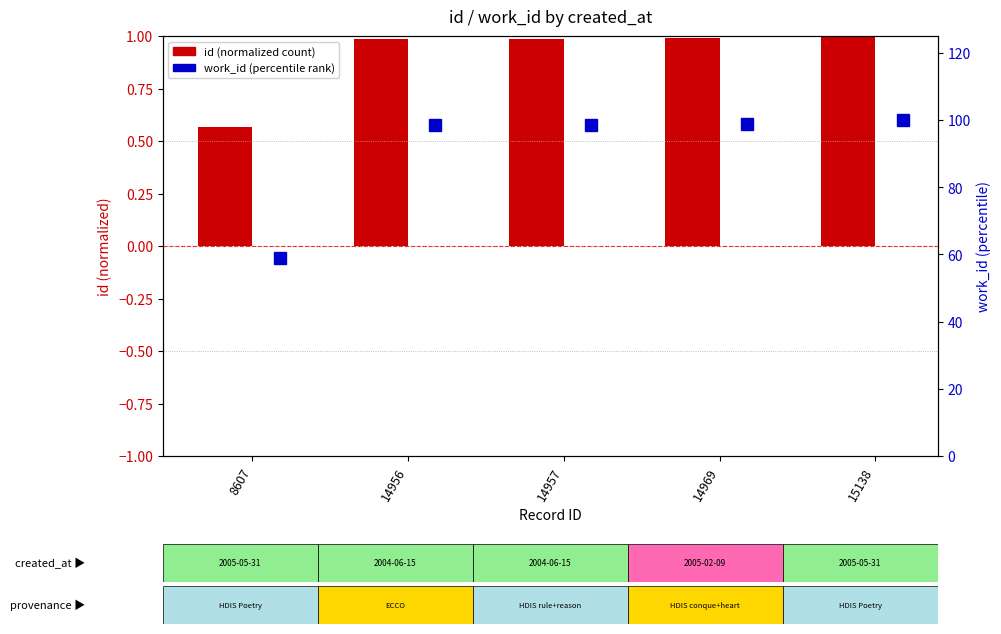

Which category has the lowest value in the work_id (percentile) series?

8607